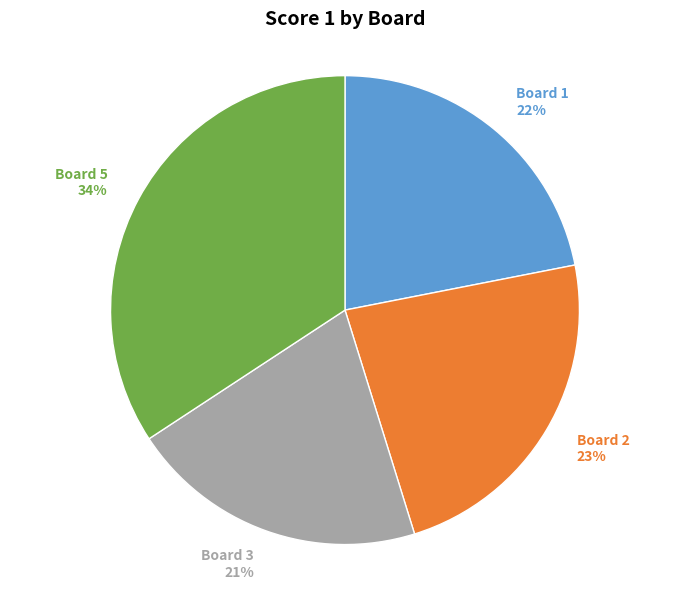

To the nearest percent, what is the average slice percentage?

25%